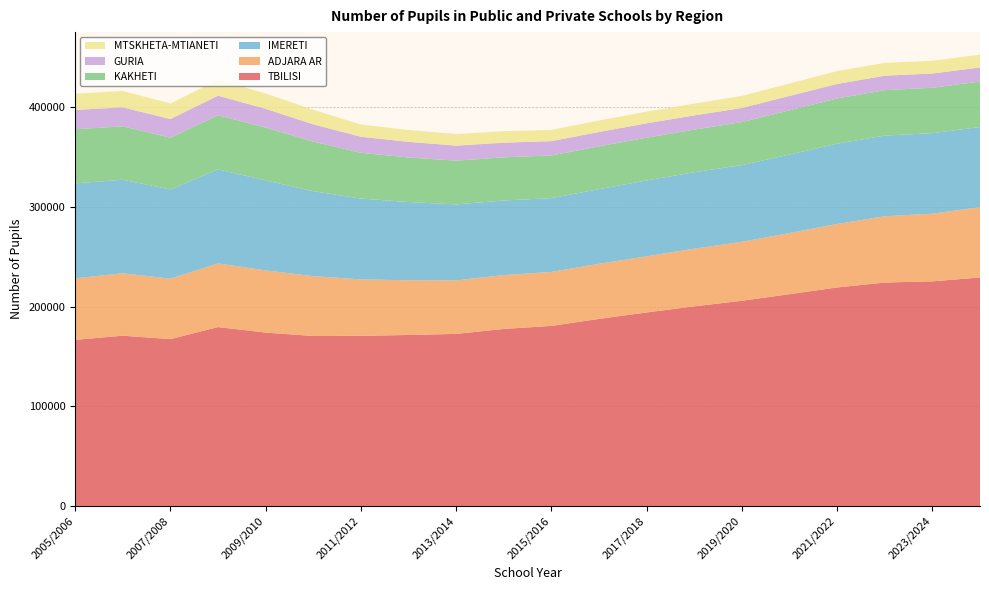

Reading left to right, list all the values displayed in this chart.

TBILISI: 166651	170814	167374	179460	173942	170494	170675	171536	172614	177581	180612	187661	194110	200198	205829	212425	219155	224081	225293	229149
ADJARA AR: 61657	62549	60607	63811	62300	59977	56580	54846	53628	53998	54115	55216	56247	57826	59068	61273	63645	66440	67778	70591
IMERETI: 95144	93763	89366	94217	90231	85154	80985	78383	76134	74733	73970	74780	76038	76603	76914	78682	80421	80829	80702	80205
KAKHETI: 54279	53507	51926	54204	52937	49733	45862	44691	43847	43292	42723	42915	42859	42707	43100	44343	45386	45547	45534	45583
GURIA: 19377	19042	18663	19681	18791	17274	16116	15615	15076	14649	14405	14378	14425	14241	14165	14371	14495	14490	14284	14094
MTSKHETA-MTIANETI: 16262	16448	15605	15892	15422	14592	12290	11902	11643	11537	11275	11484	11703	11899	12079	12491	12888	12821	12792	12833